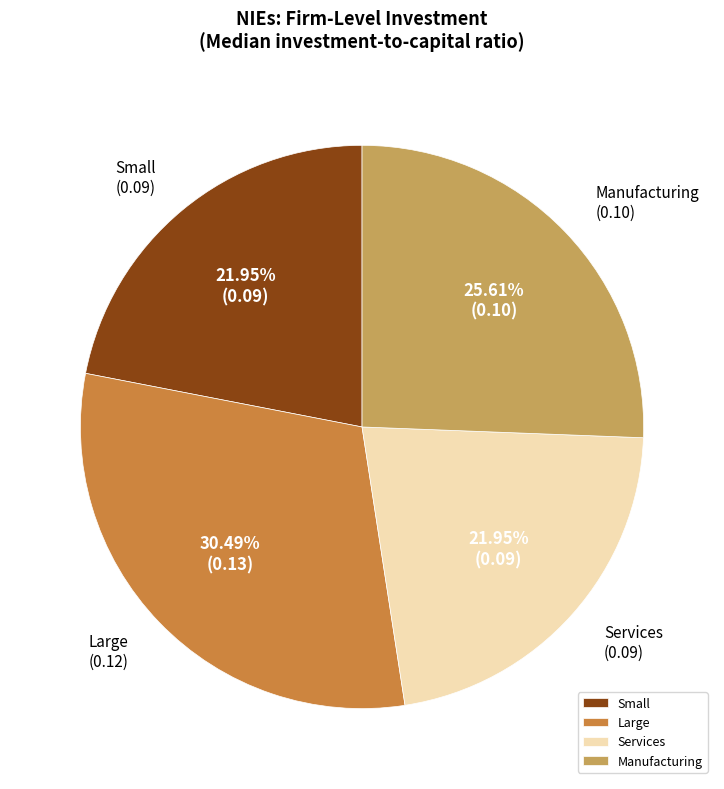

Does Large account for over 50% of the chart?

No